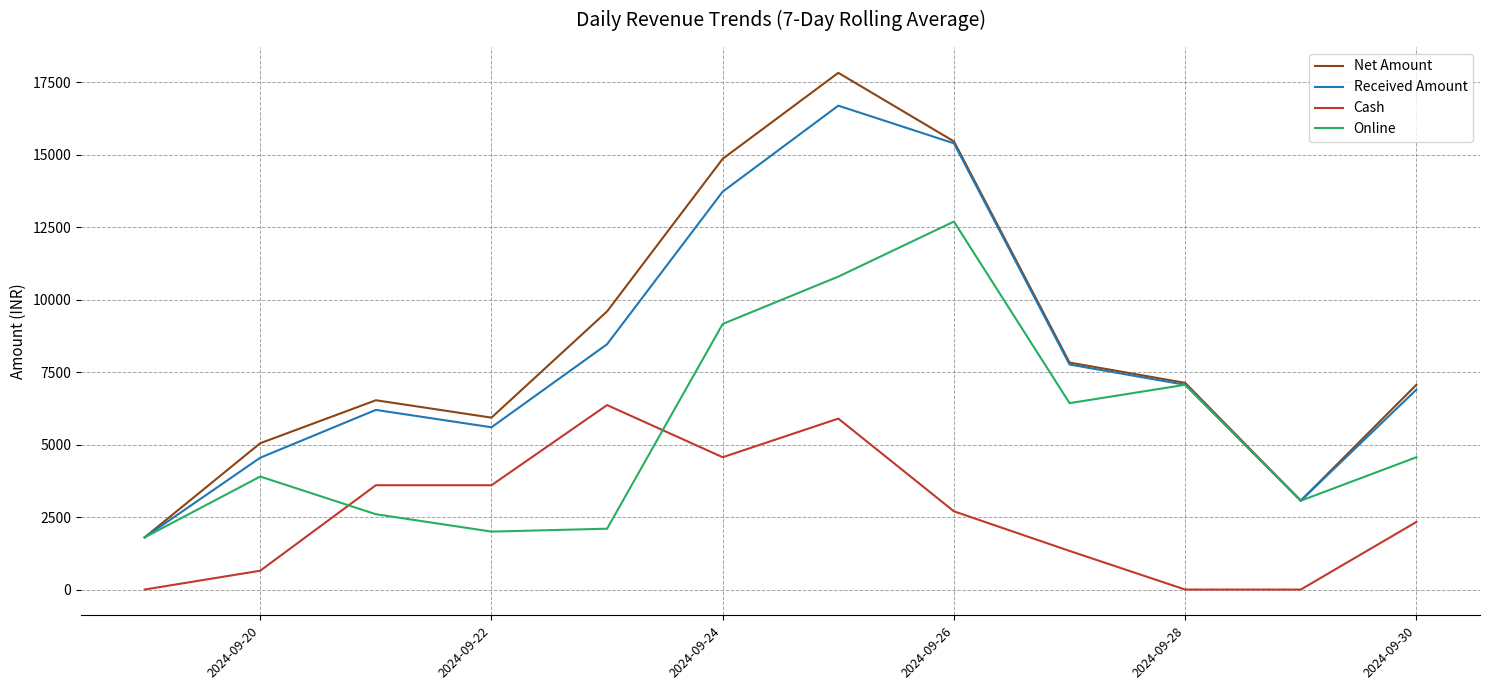

True or false: Cash and Net Amount cross at least once.

False